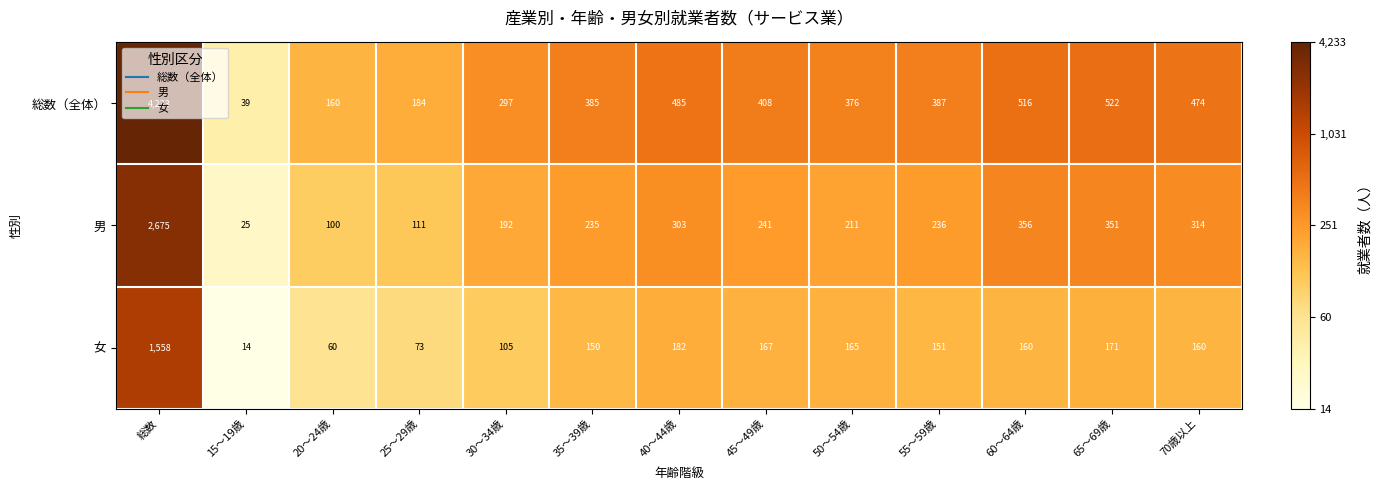

What is the difference between the maximum and second lowest values in the 男 series?

2575